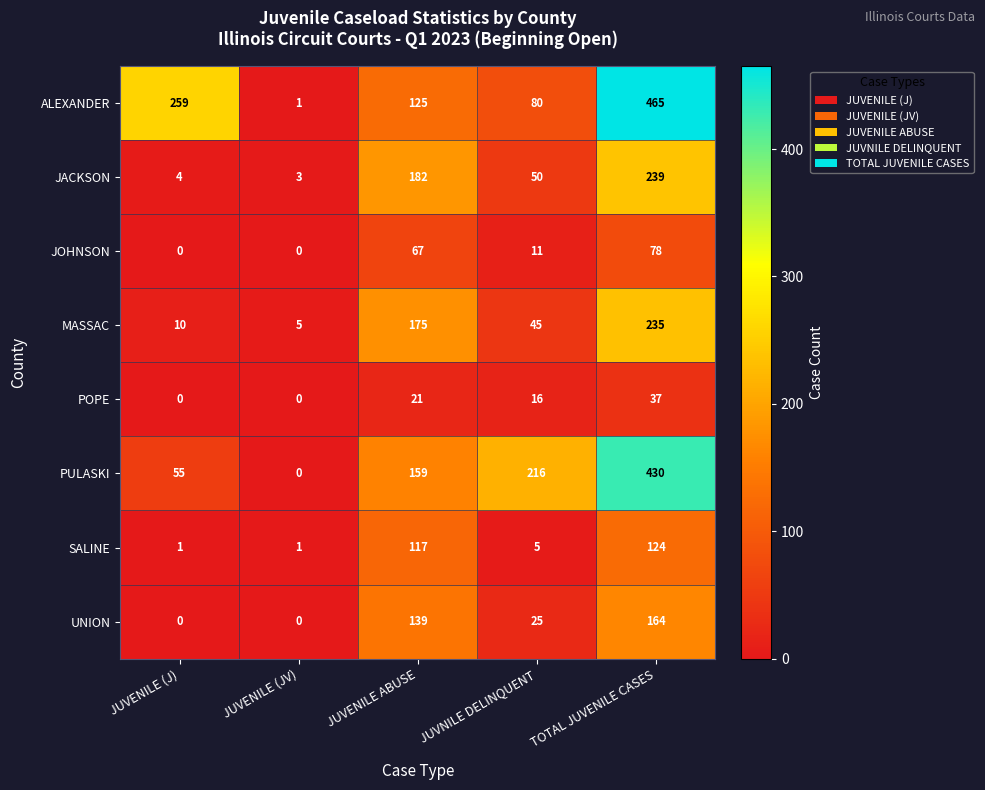

How many categories are shown in the chart?

5